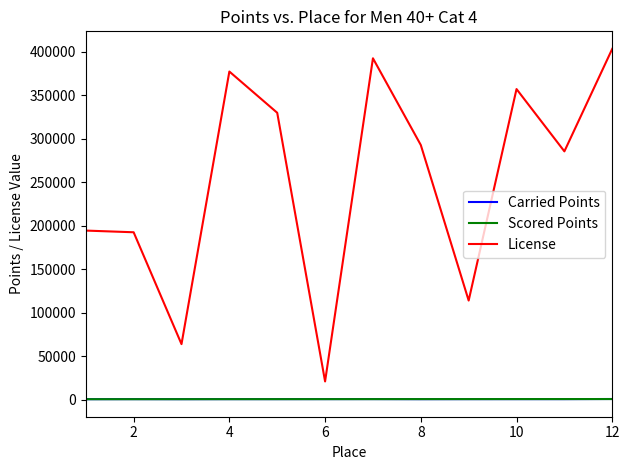

Which series has the largest total across all categories?

License